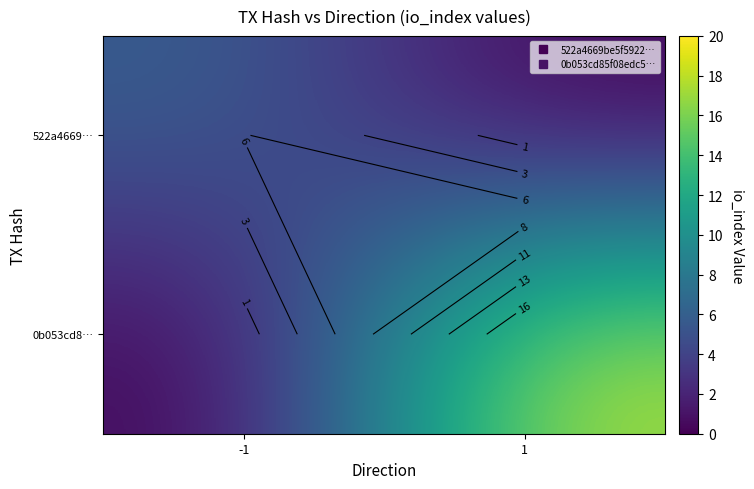

How many values in the 522a4669… series are below 6?

1